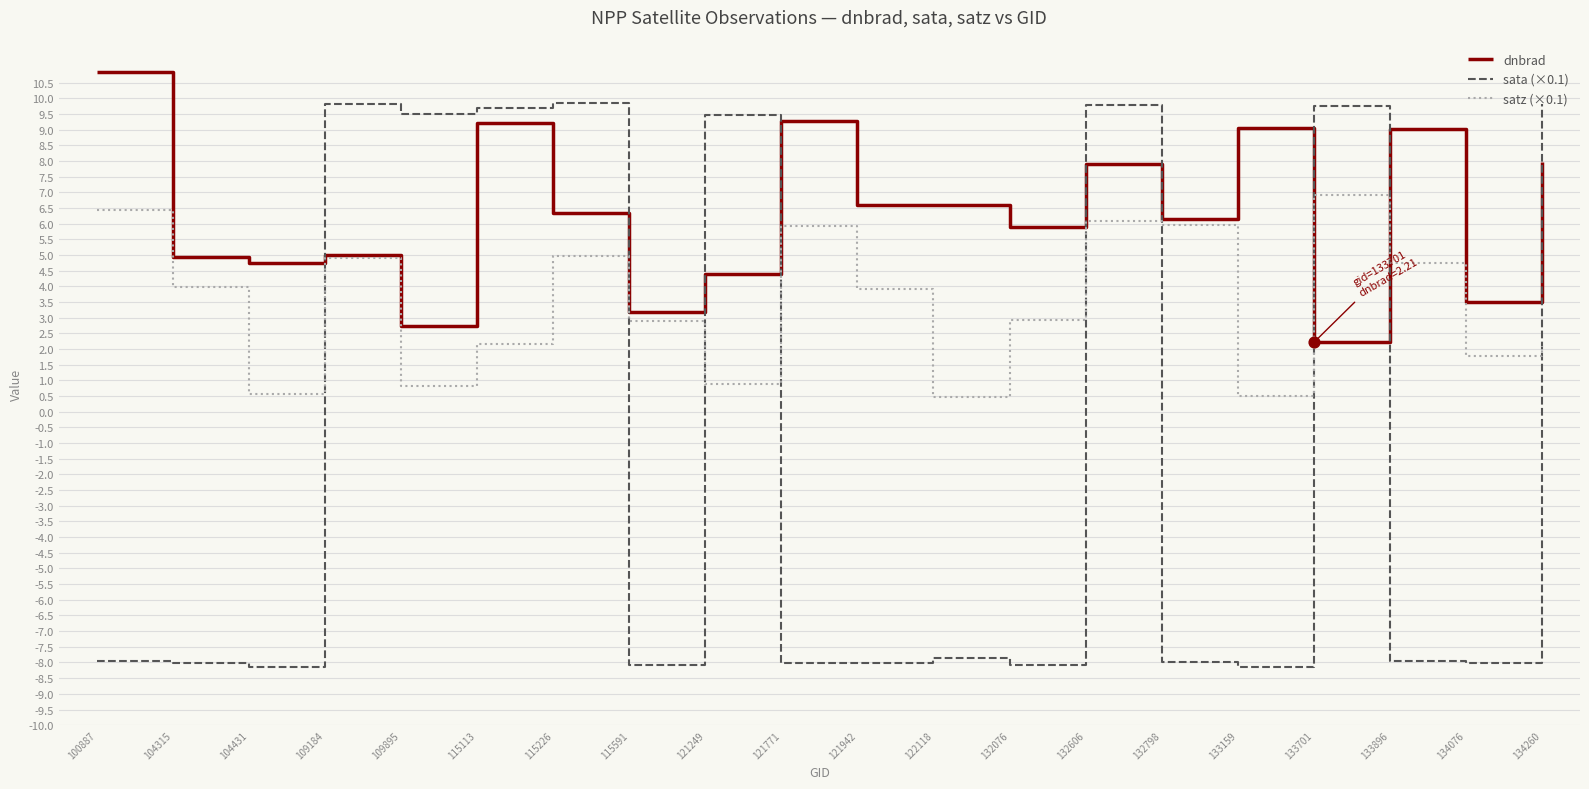

What are all the series names shown in the legend?

dnbrad, sata (×0.1), satz (×0.1)